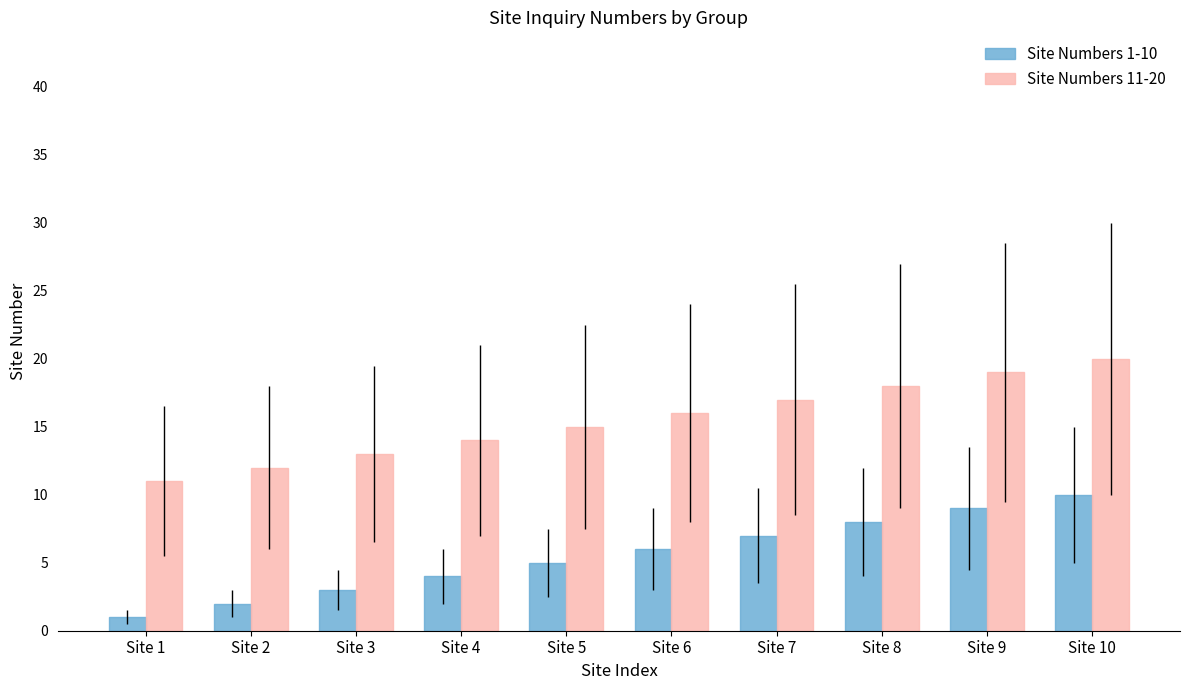

At which category is the sum across all series the highest?

Site 10